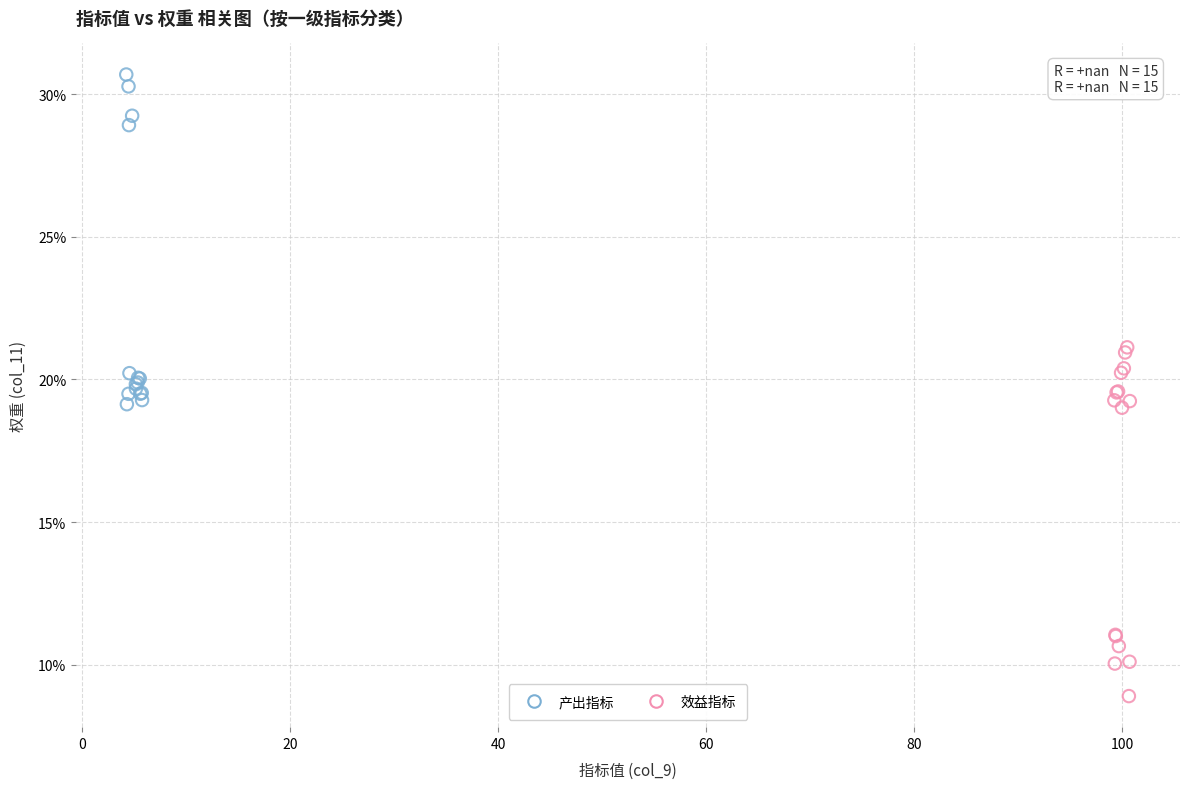

Which series reaches the minimum Y coordinate?

效益指标